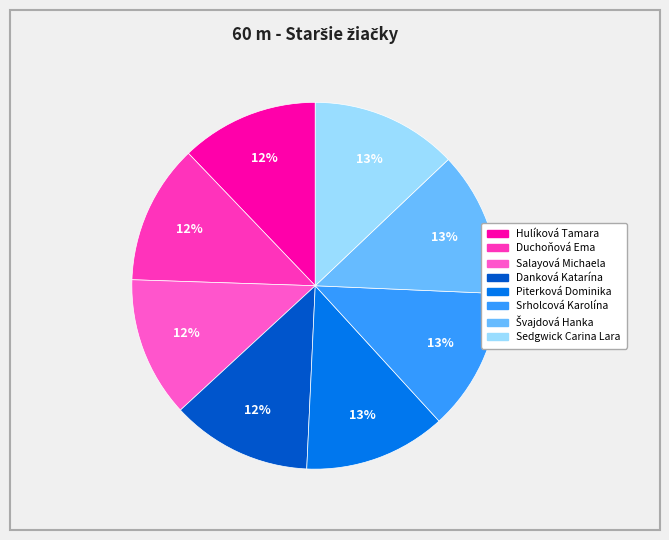

To the nearest percent, what percentage of the pie is Hulíková Tamara?

12%